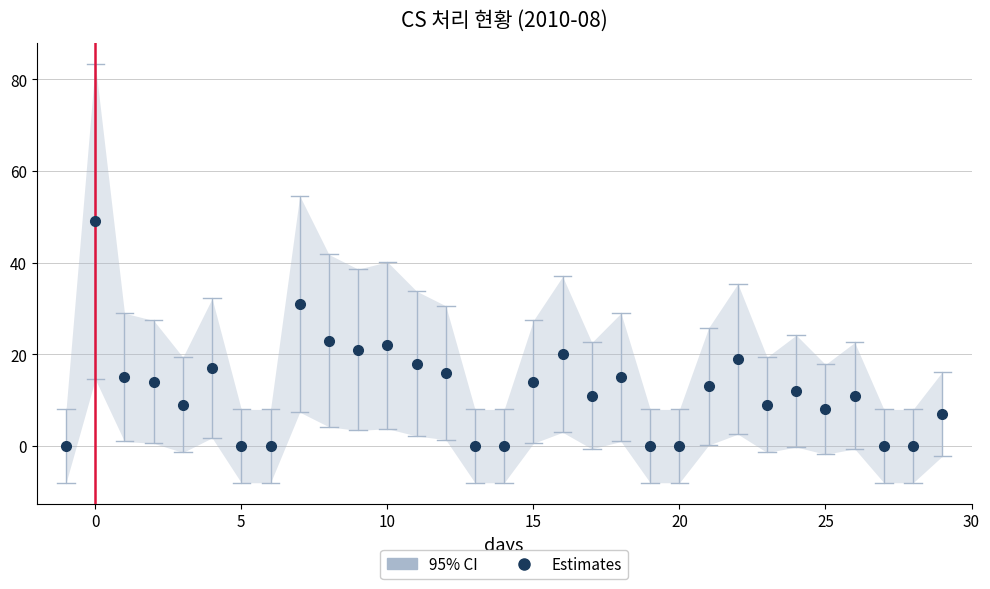

What is the difference between the maximum and minimum values?

49